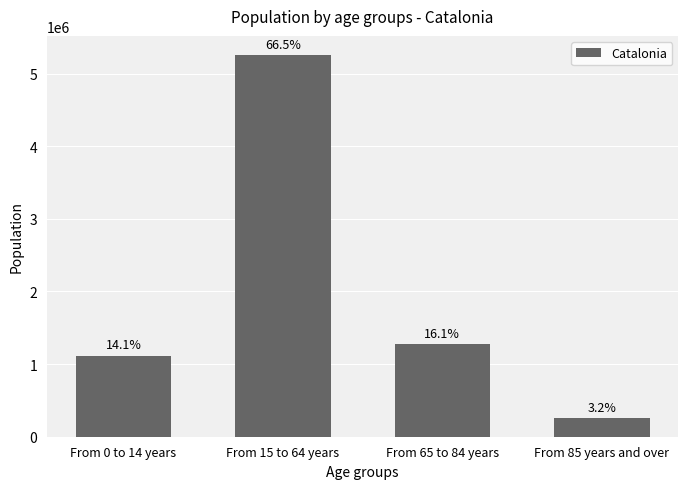

How many bars are there in total?

4